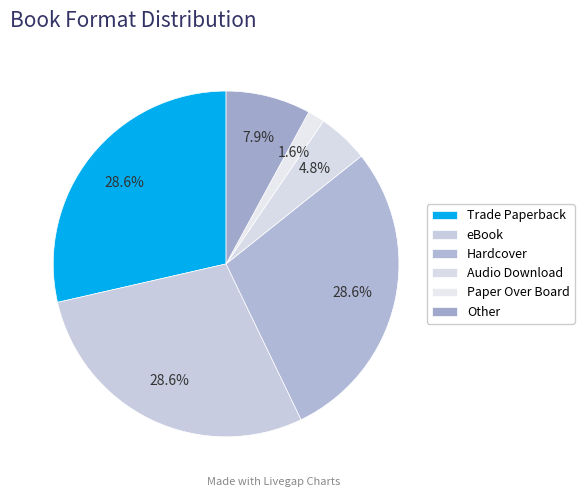

Count the number of slices in the pie.

6